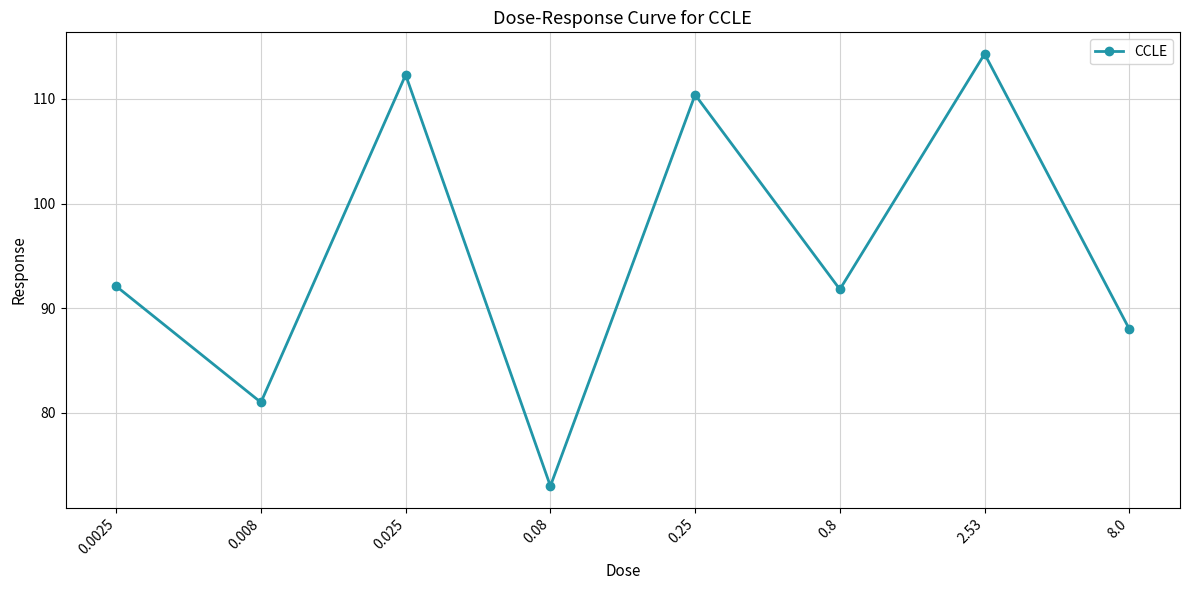

Reading left to right, extract all data points from this chart.

0.0025=92.1	0.008=81.0	0.025=112.3	0.08=73.0	0.25=110.4	0.8=91.8	2.53=114.3	8.0=88.0